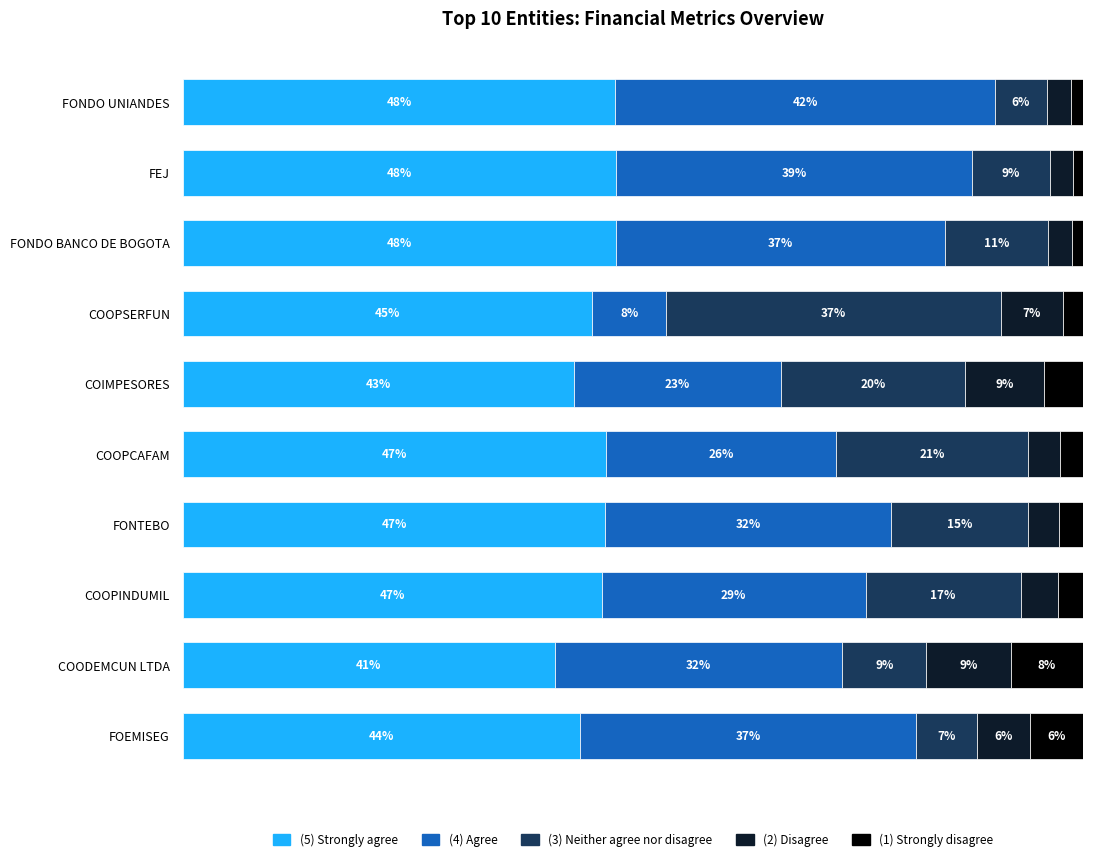

What is the value of the (1) Strongly disagree bar at the 1st from the left?

1.3